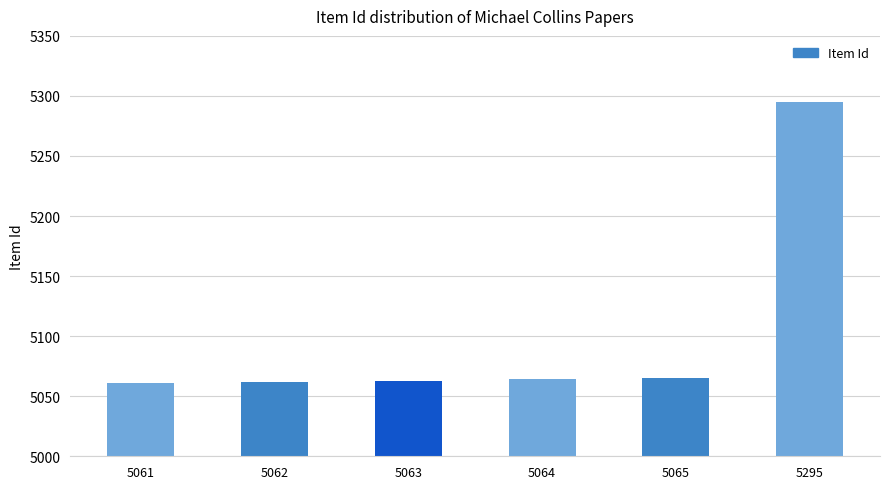

What is the change in value from 5064 to 5295?

+231